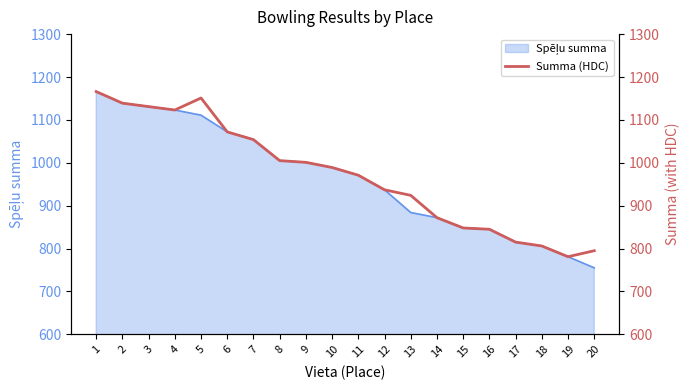

List the labels in order of value, largest first.

1, 5, 2, 3, 4, 6, 7, 8, 9, 10, 11, 12, 13, 14, 15, 16, 17, 18, 20, 19